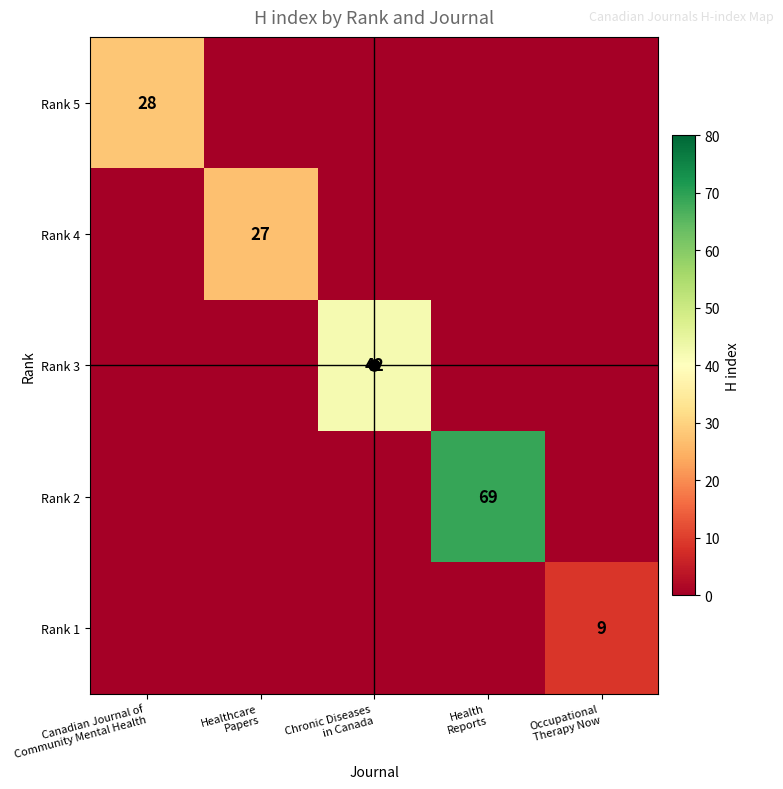

What is the difference between the highest and lowest values at Healthcare
Papers?

27